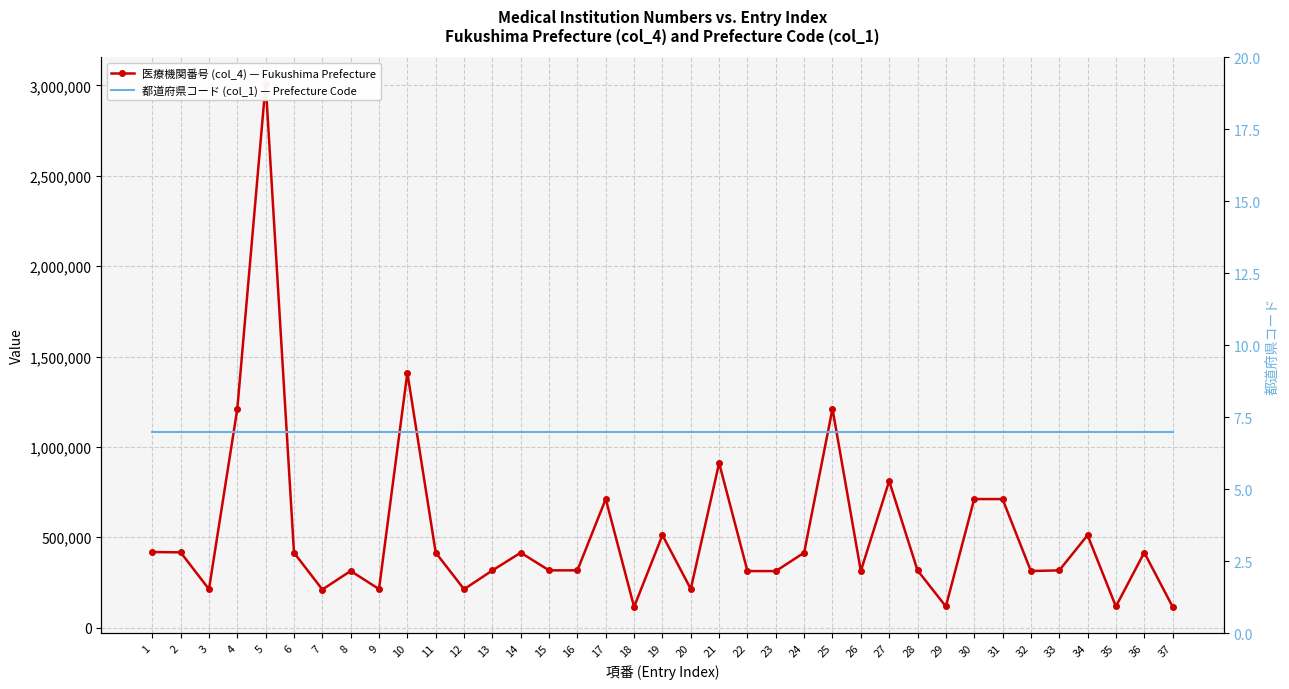

At which category is the sum across all series the highest?

5